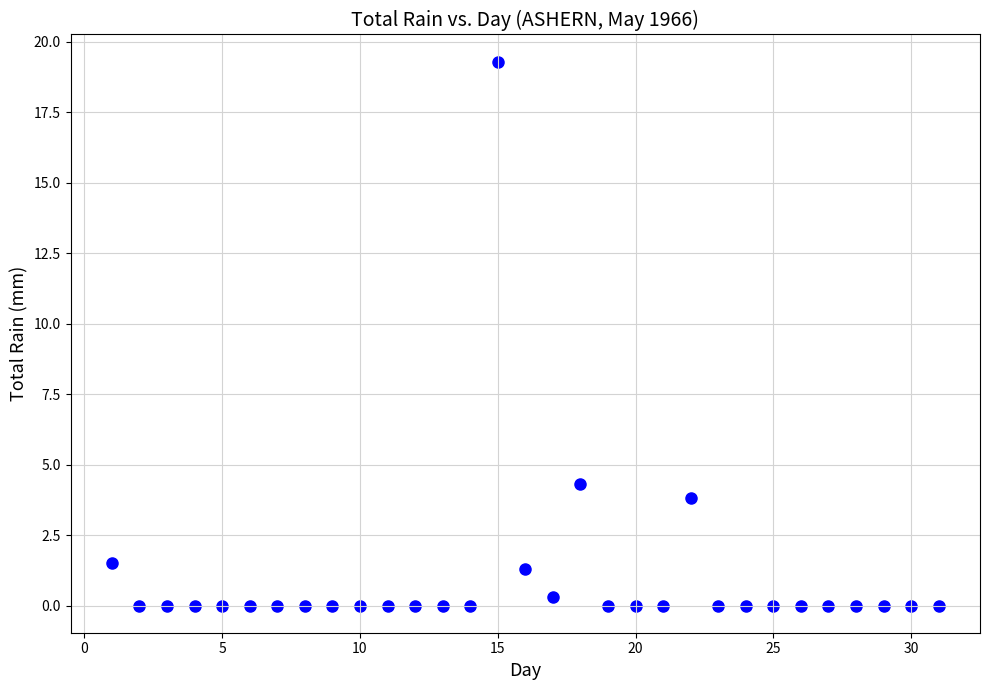

What Y value in the scatter plot is closest to 9?

4.3